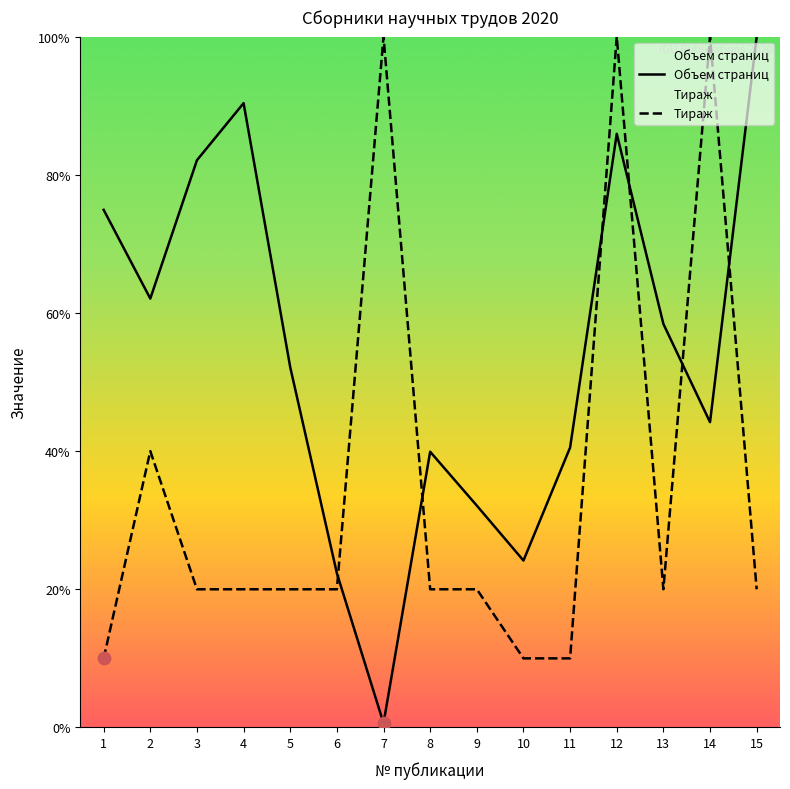

At how many categories does at least one series exceed 14?

15